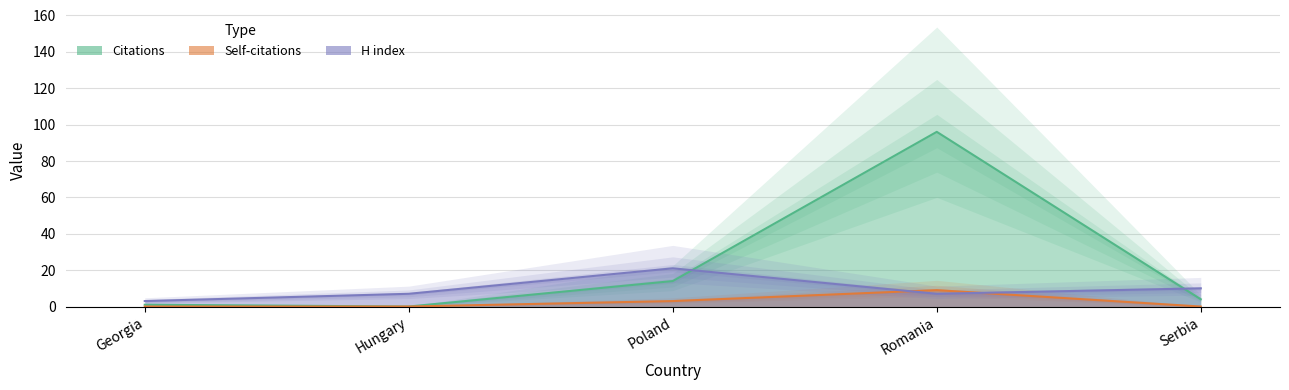

What position from the right is Poland?

3